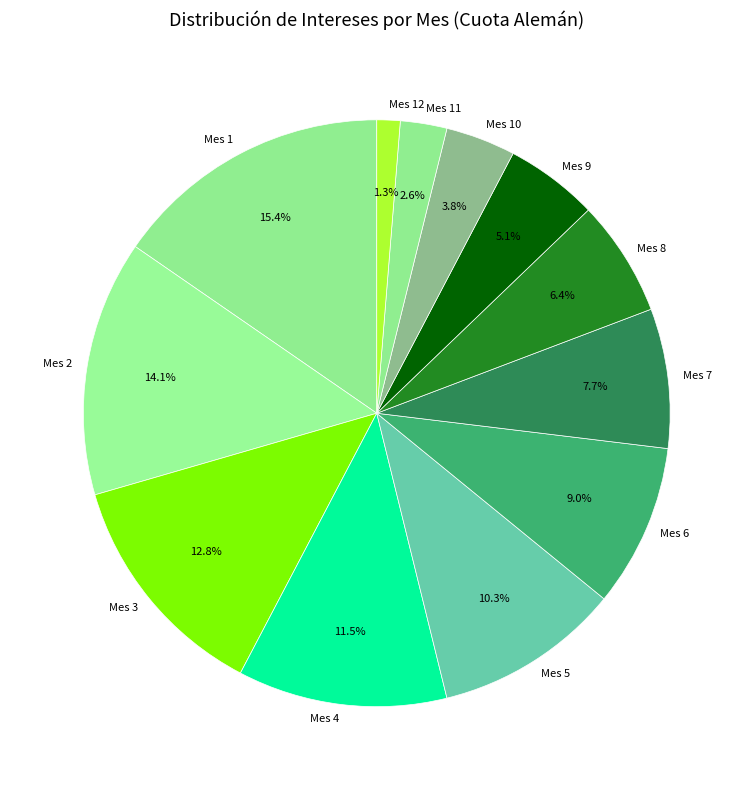

True or false: Mes 3 accounts for 6% of the total.

False